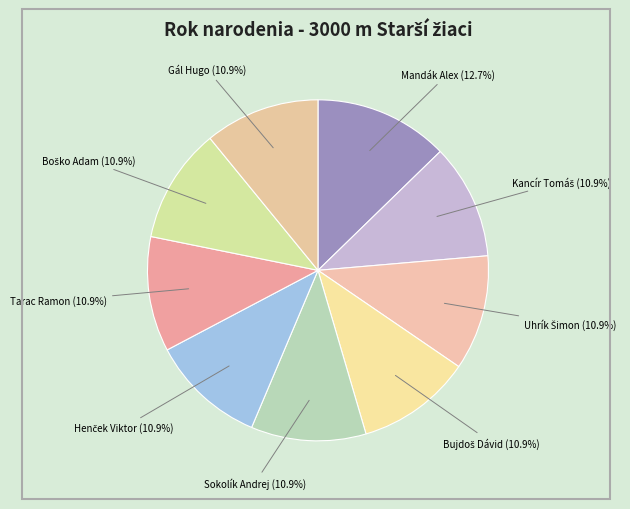

How many segments does this pie chart have?

9